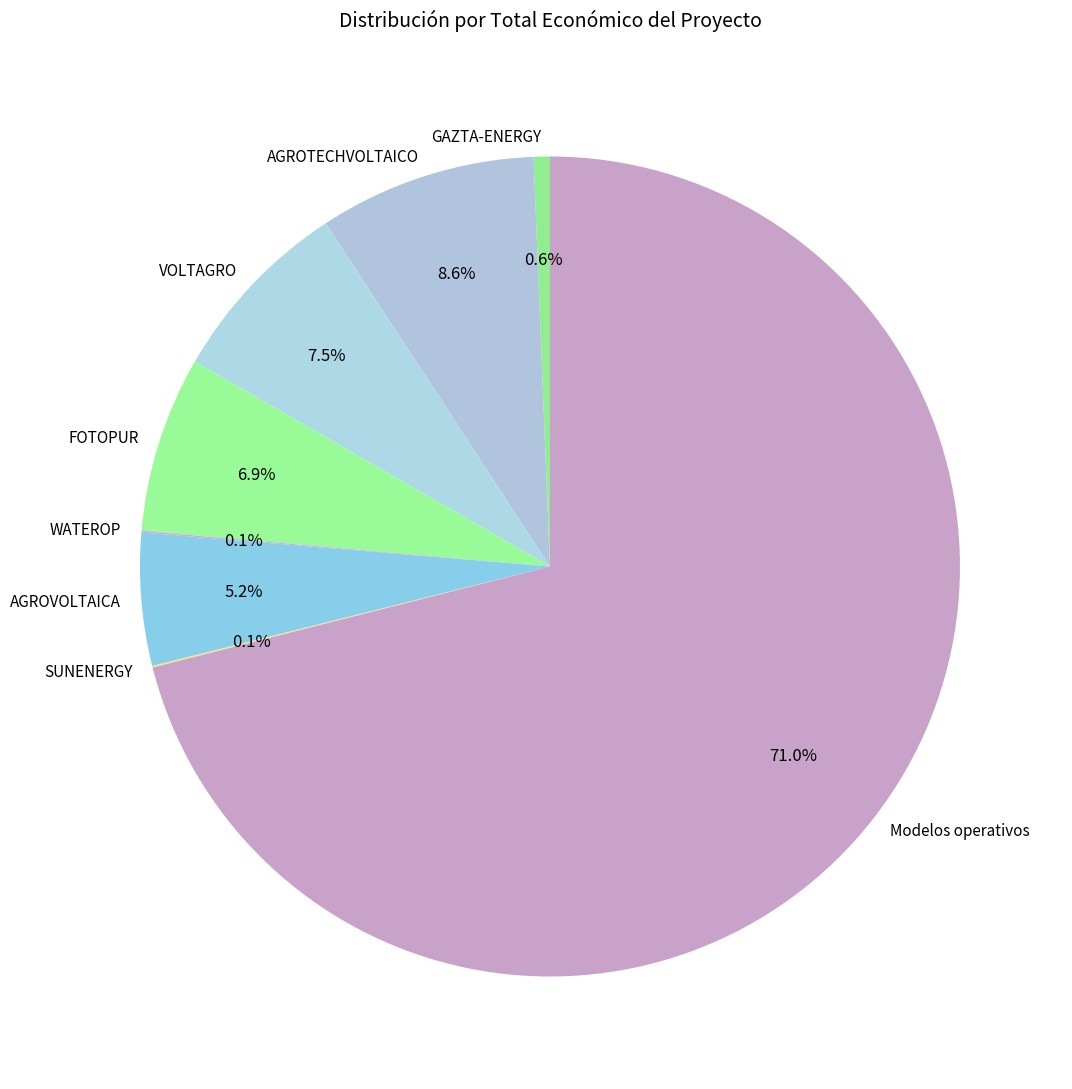

To the nearest percent, what is the difference between the largest and smallest slice percentages?

71%